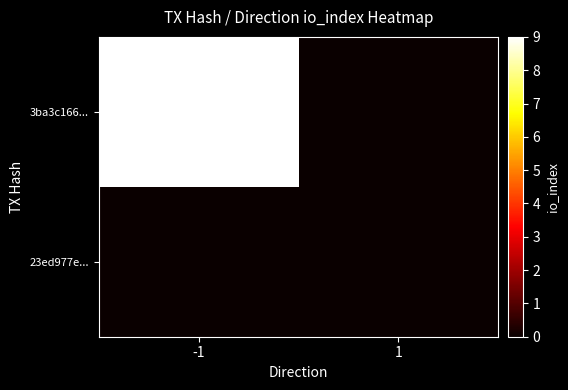

What is the maximum value shown in the chart?

9